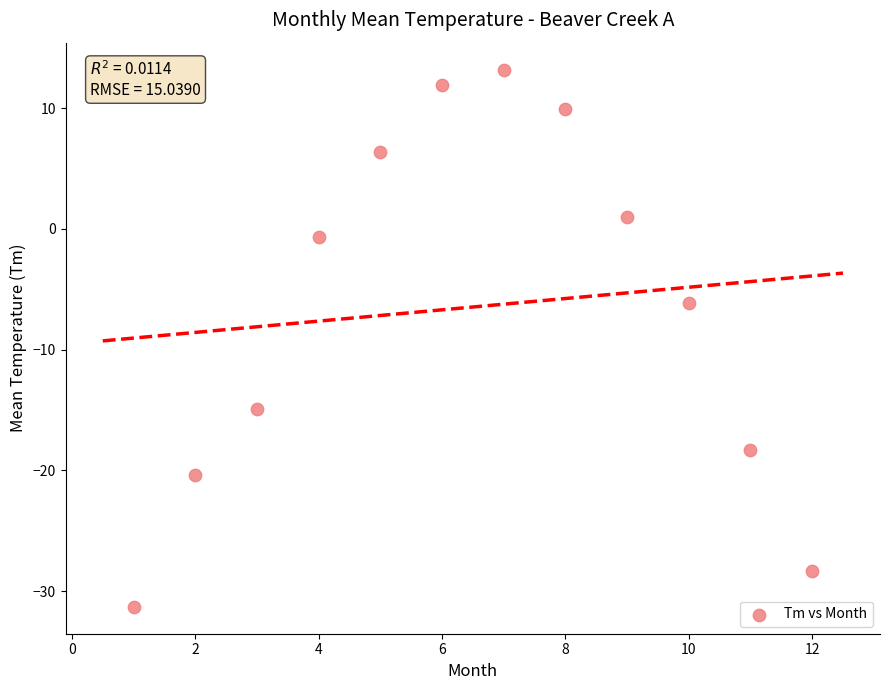

What is the average Y value?

-6.5